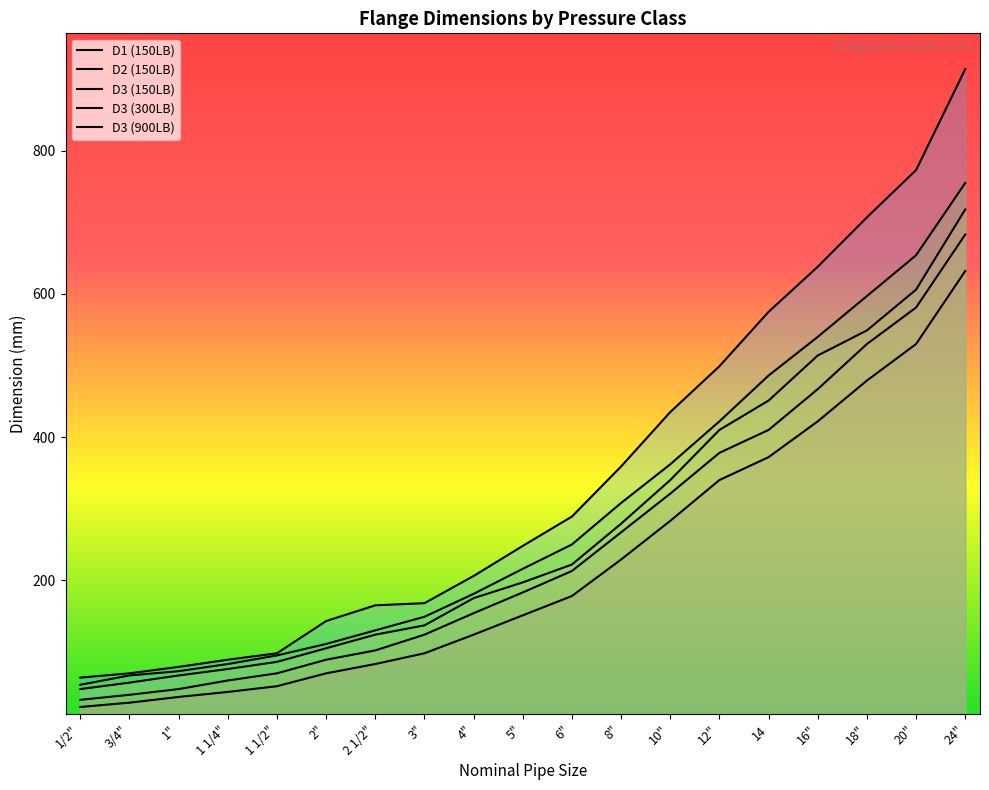

The D3 (150LB) series shows 124 at 2 1/2". True or false?

True